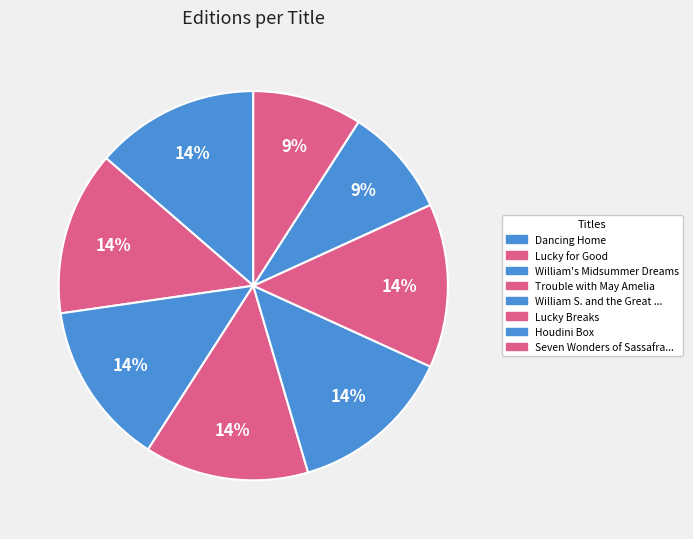

To the nearest percent, what is the average slice percentage?

12%